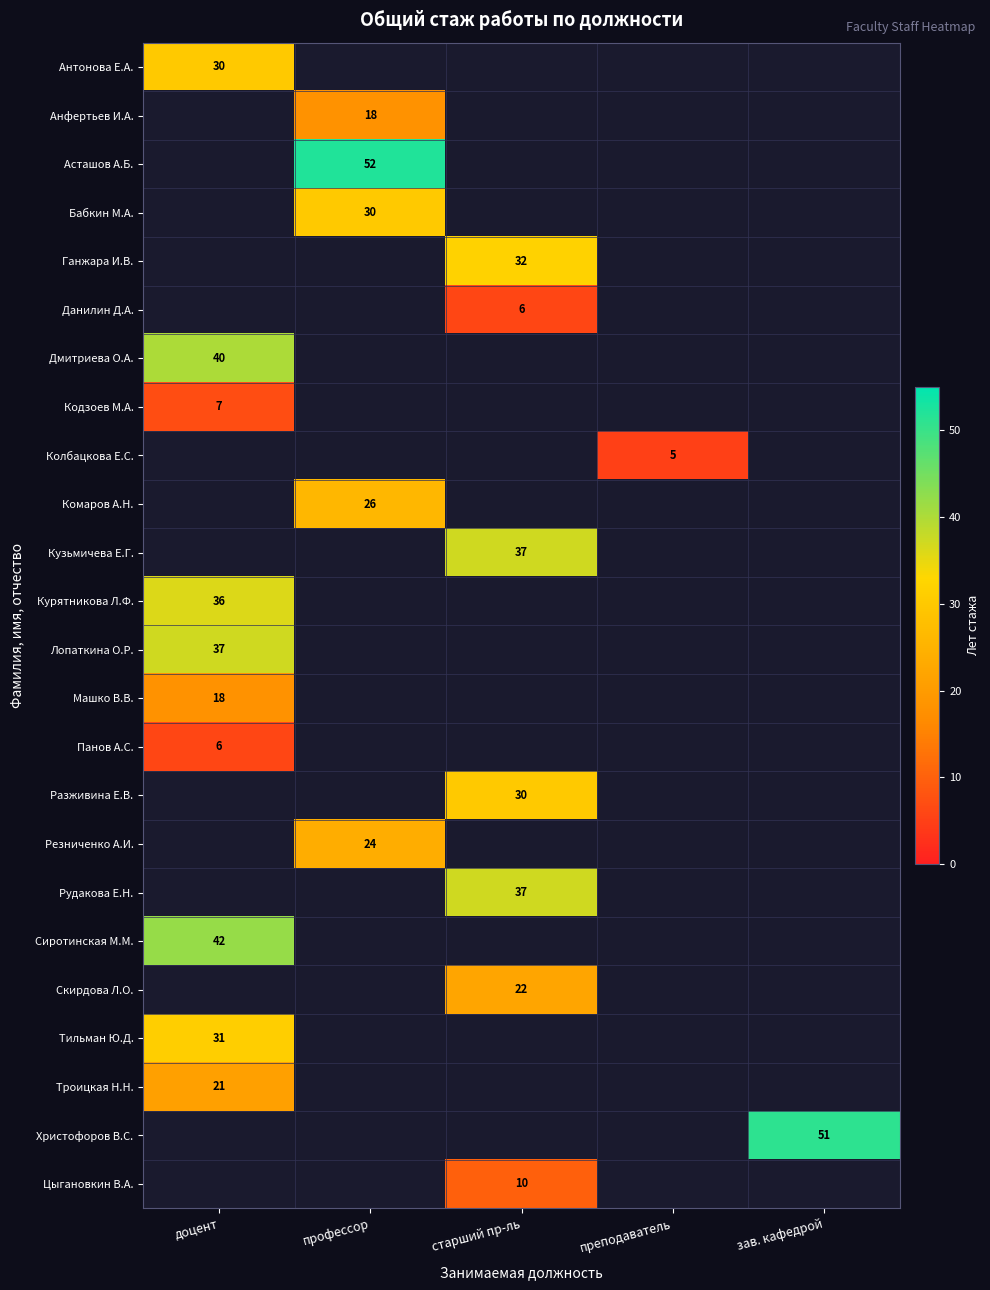

The Скирдова Л.О. series shows 22 at старший пр-ль. True or false?

True